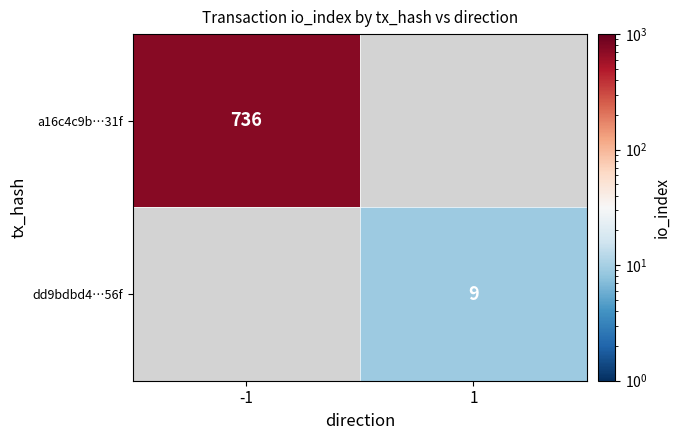

True or false: dd9bdbd4…56f has a value of 9 at 1.

True